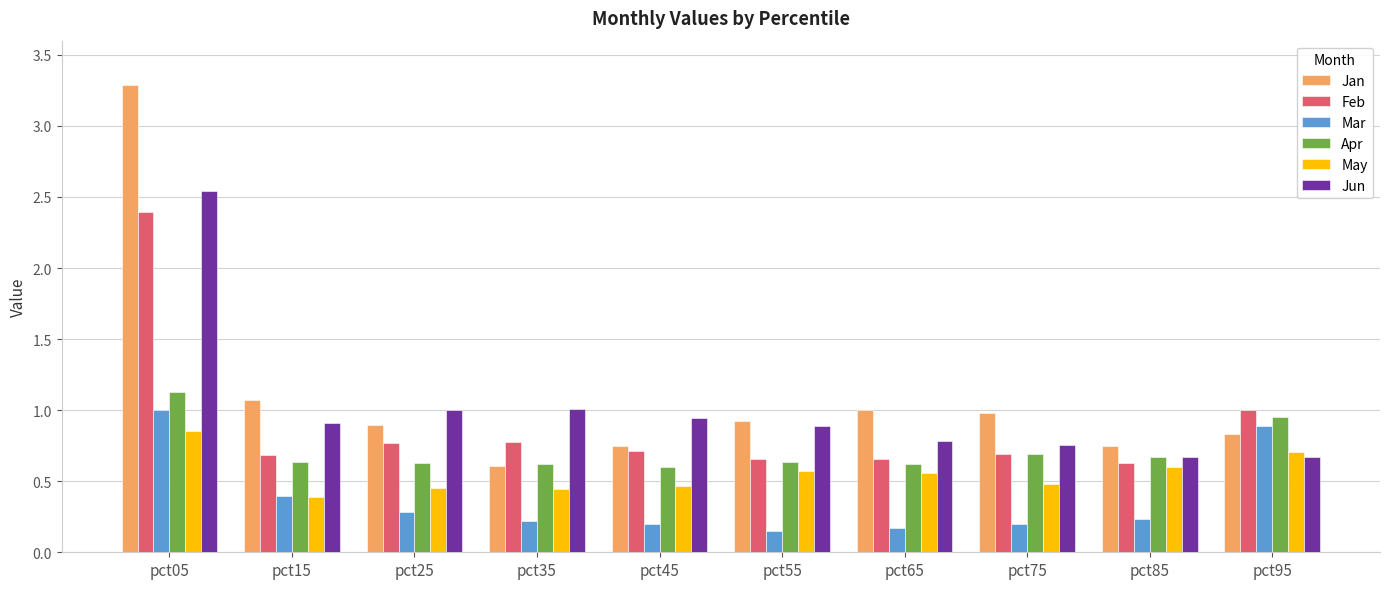

Is the value of May at pct45 greater than the value of Mar at pct65?

Yes